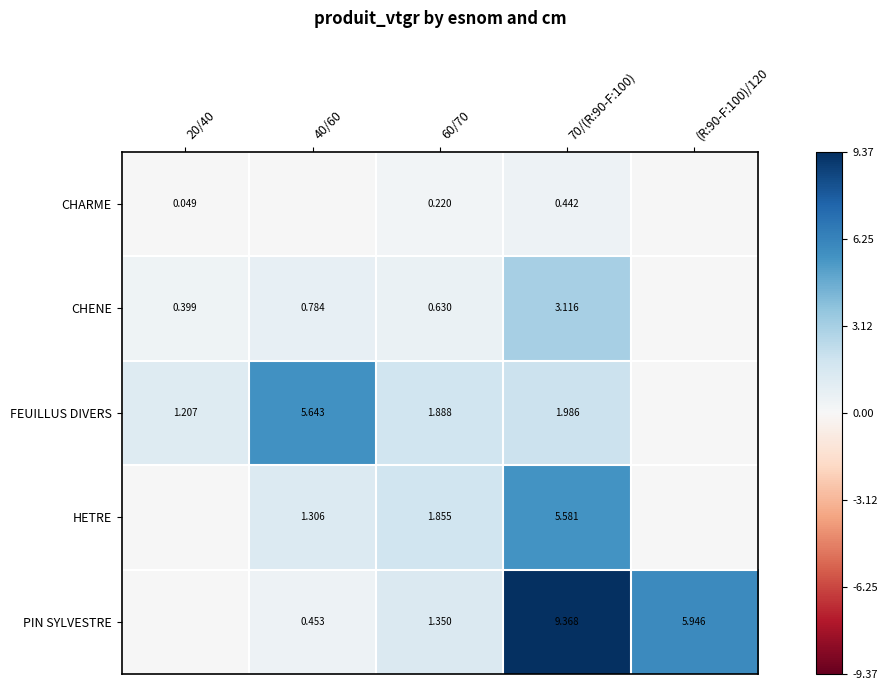

Is the value of CHARME at 70/(R:90-F:100) greater than the value of FEUILLUS DIVERS at 20/40?

No